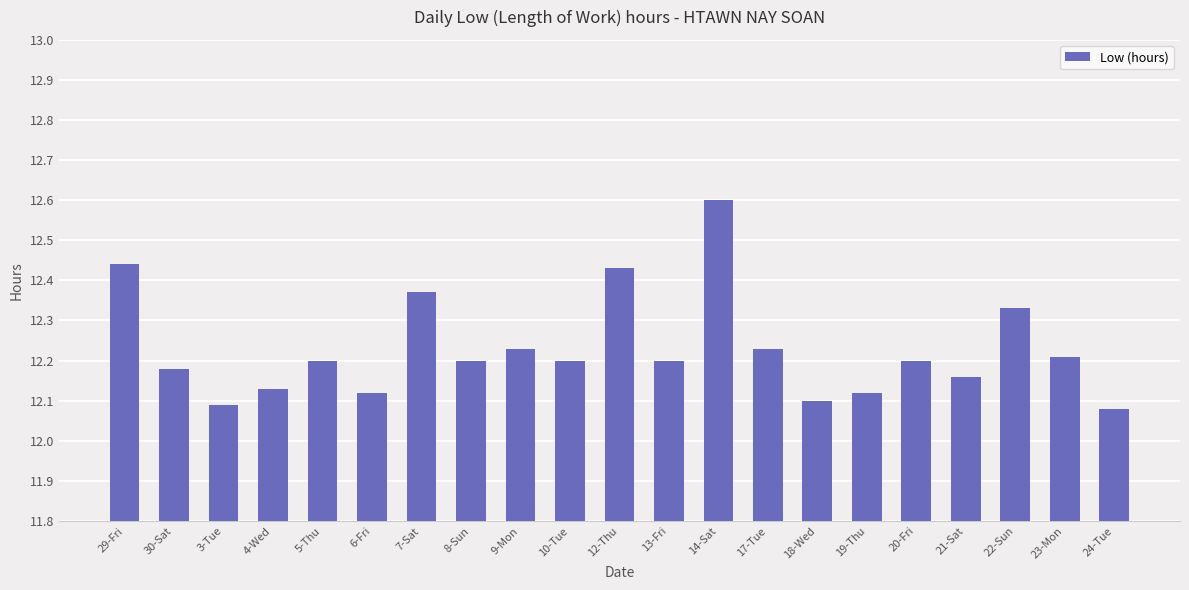

Count the number of data series in this chart.

1